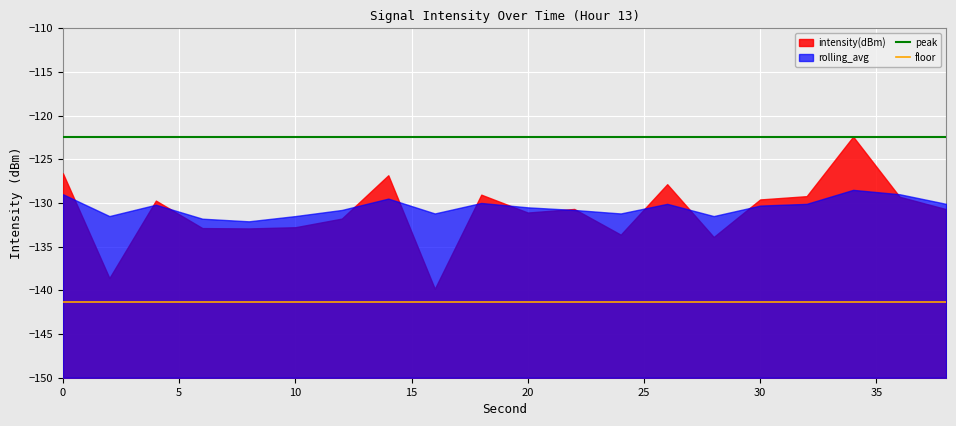

The value of peak at 30 is -122.4. True or false?

True